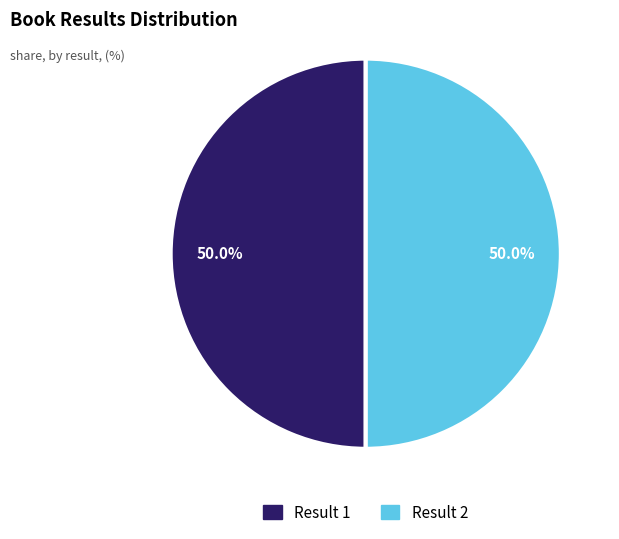

How many slices are in this pie chart?

2